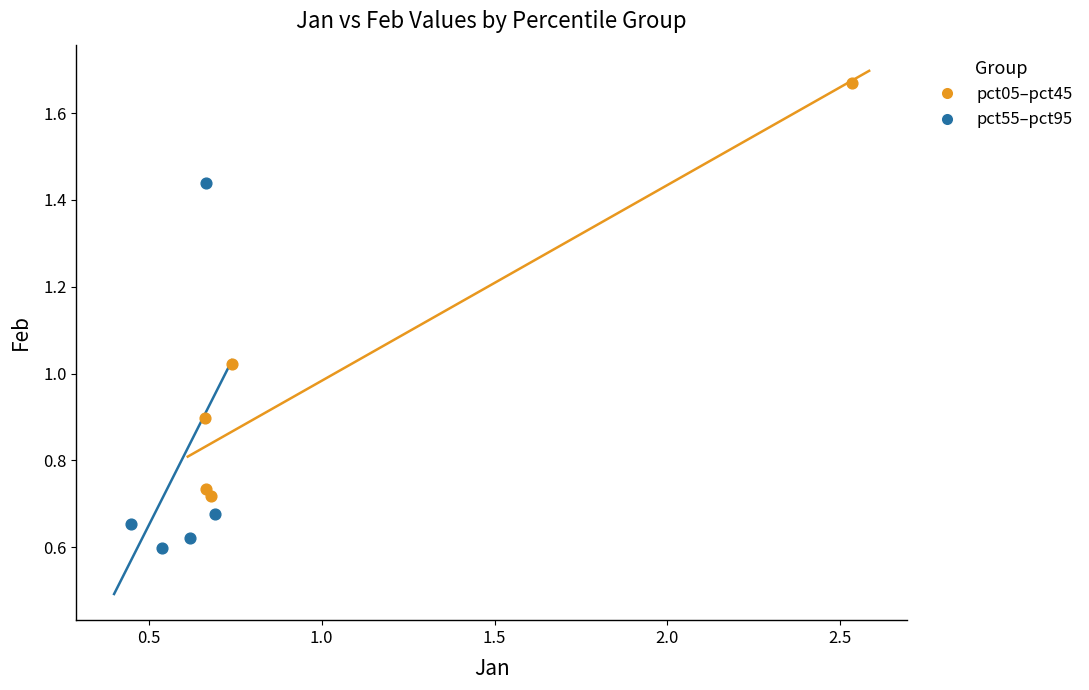

Which series reaches the minimum Y coordinate?

pct55–pct95